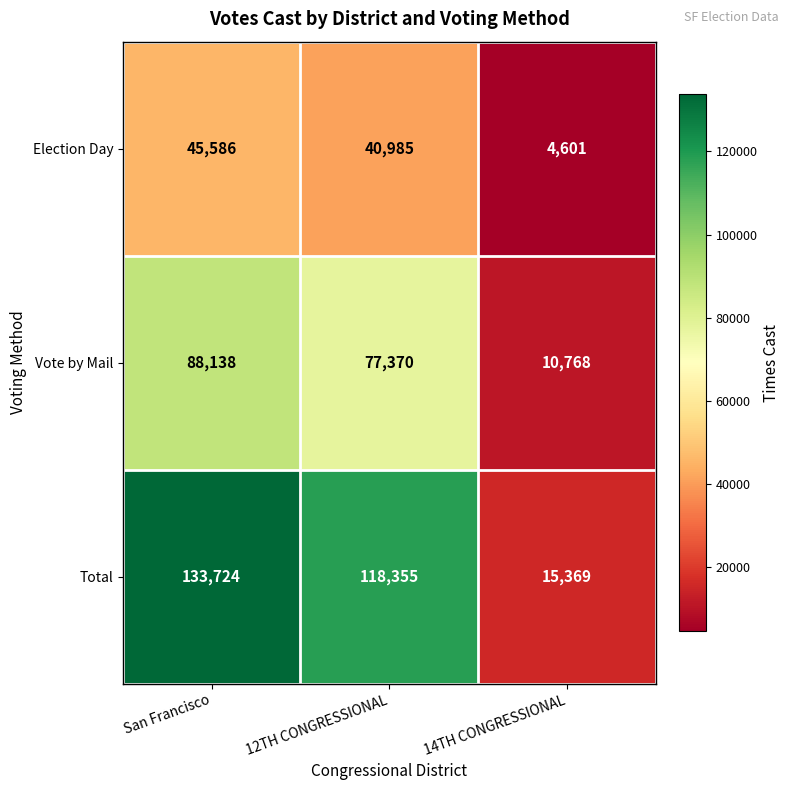

What is the spread (max minus min) of values at San Francisco?

88138